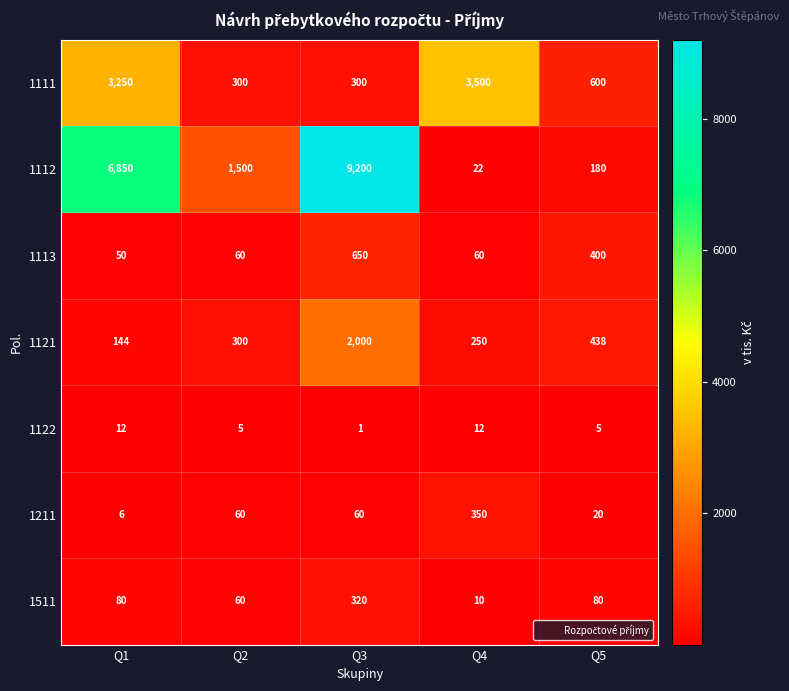

Which series has the largest total across all categories?

1112